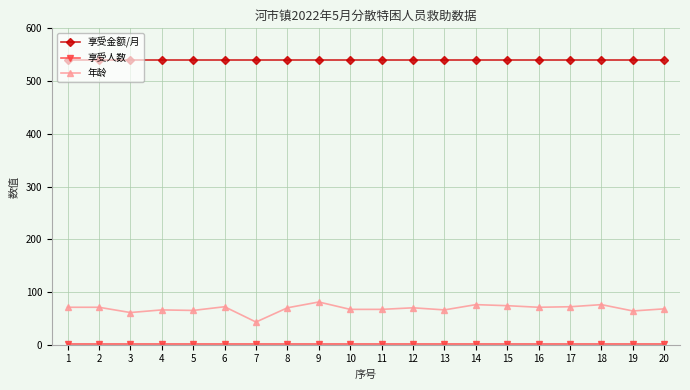

True or false: 年龄 and 享受金额/月 cross at least once.

False